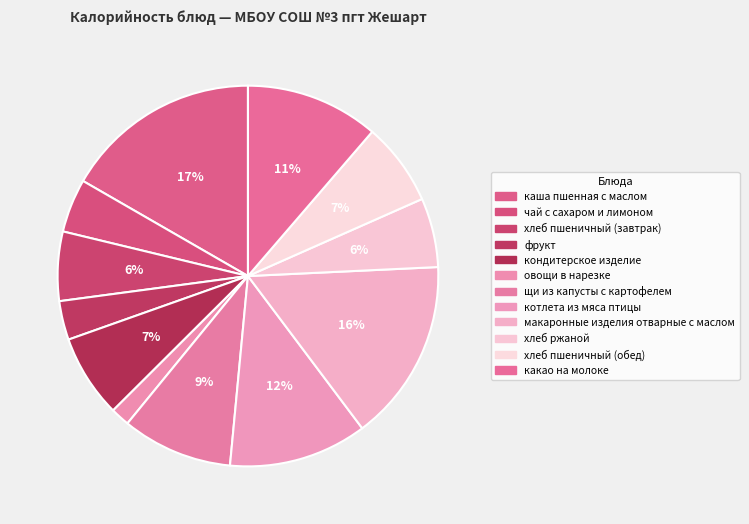

Count the number of slices in the pie.

12